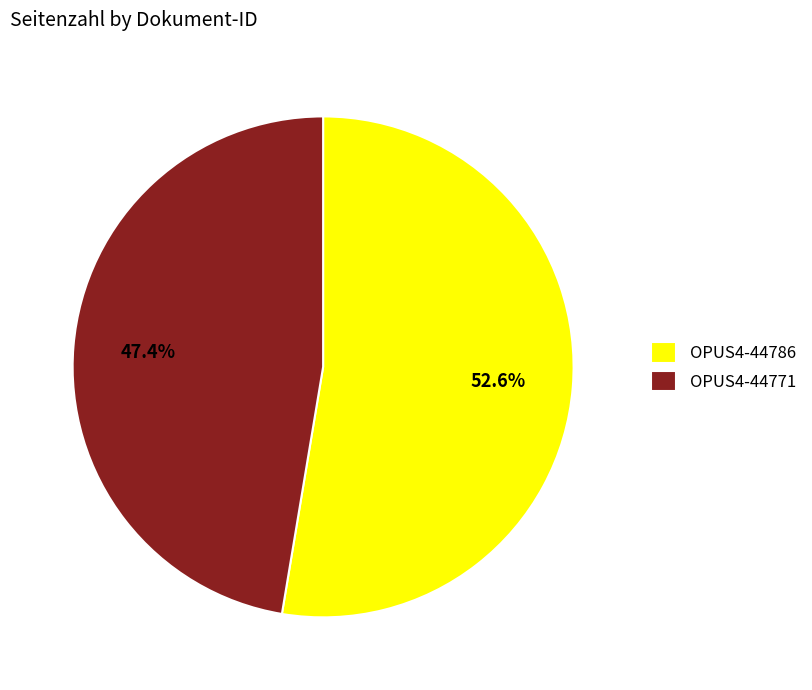

Rank the categories by value from highest to lowest.

OPUS4-44786, OPUS4-44771